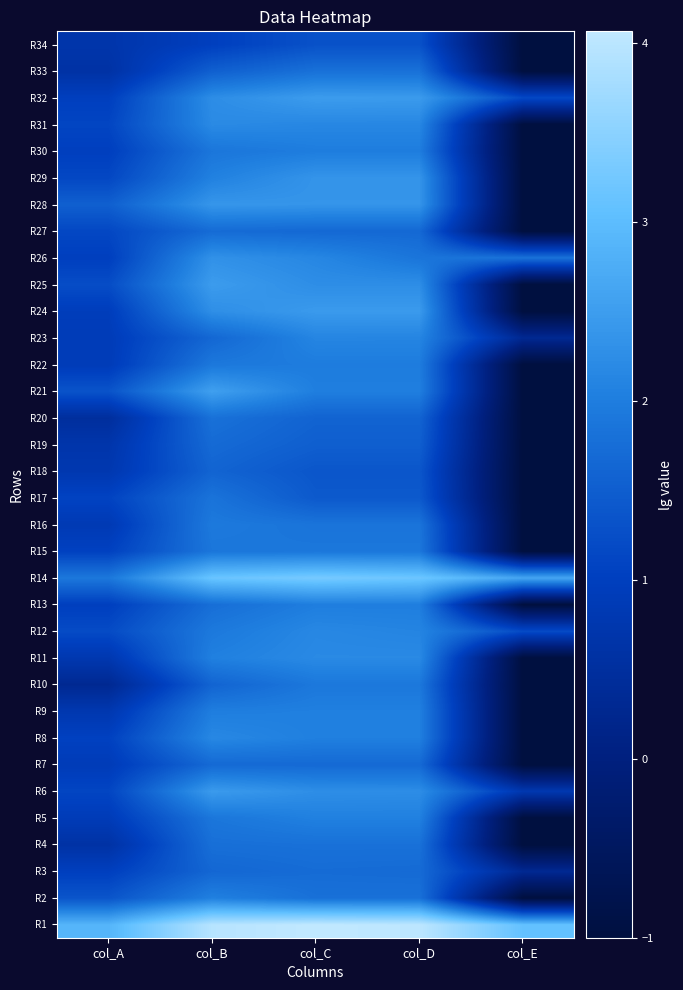

What is the total value across all series at col_D?

69.3